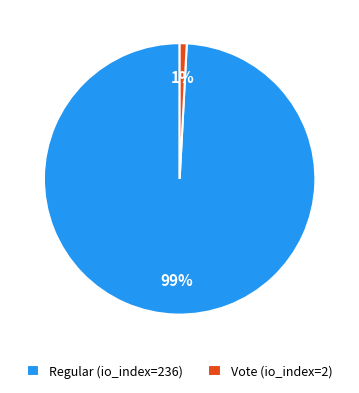

To the nearest percent, what is the average slice percentage?

50%